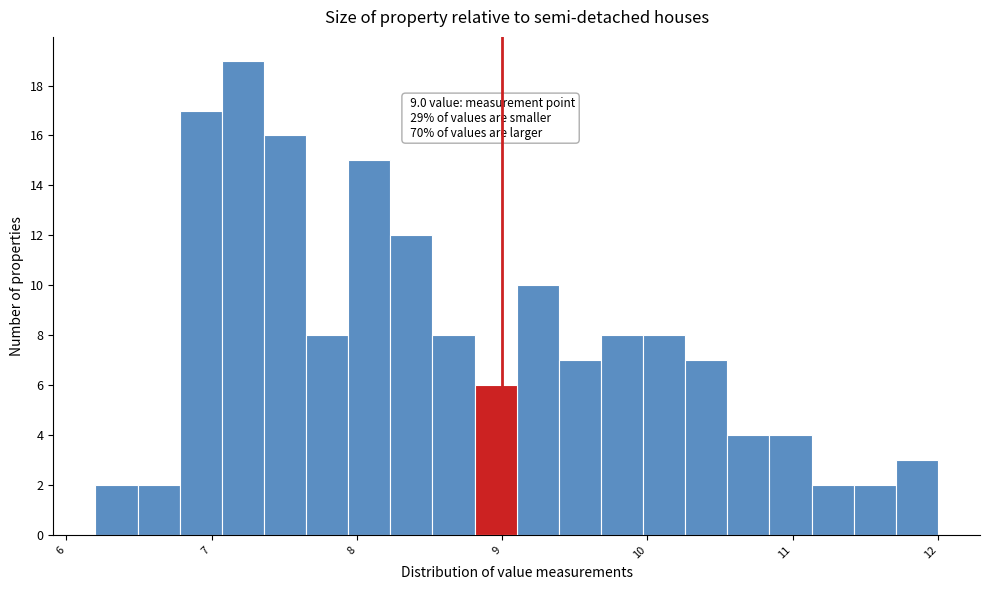

Read against the x-axis, roughly where is the centre of the tallest bar?

7.2